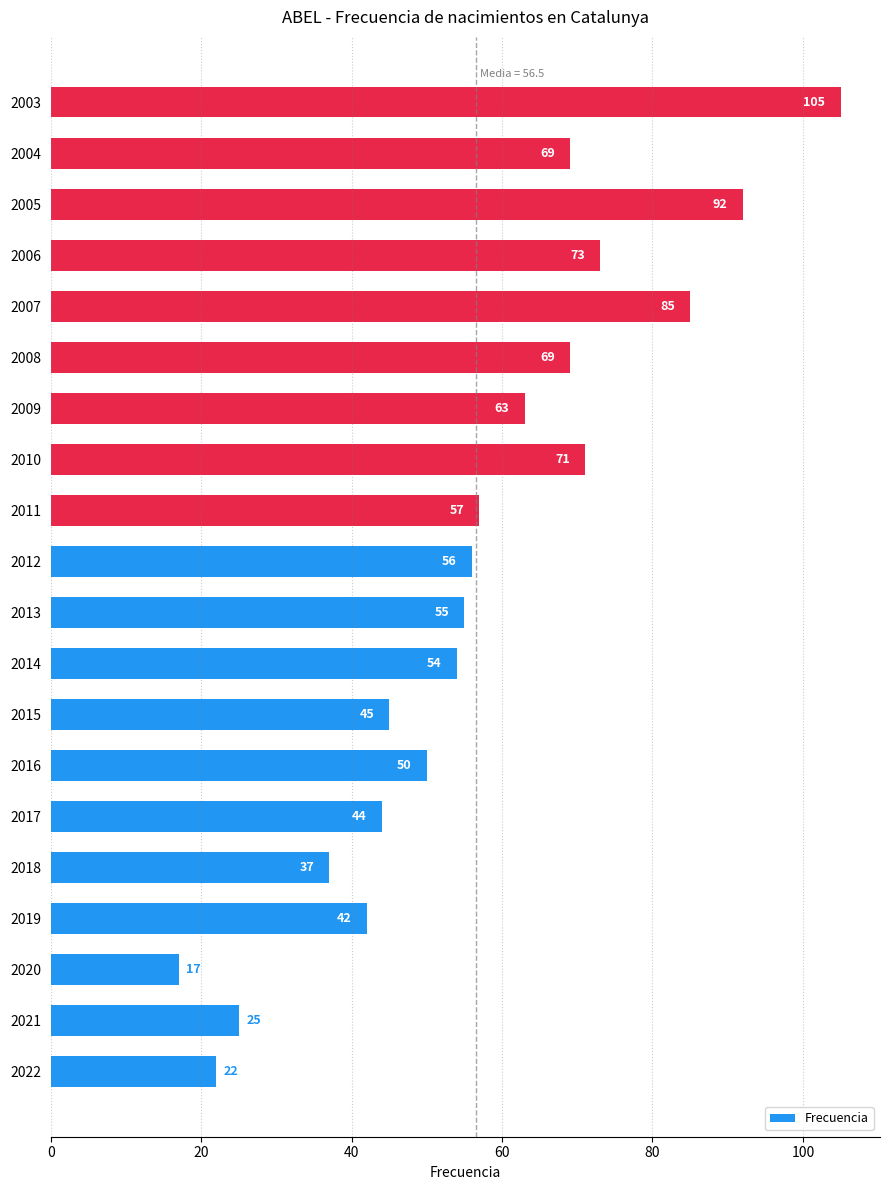

At which label is the value closest to 61?

2009